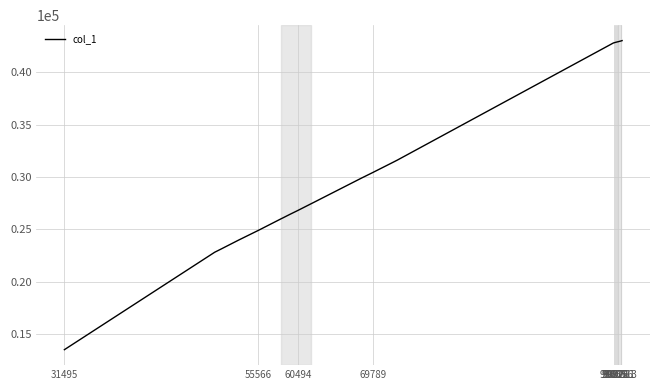

What is the smallest value displayed?

13490